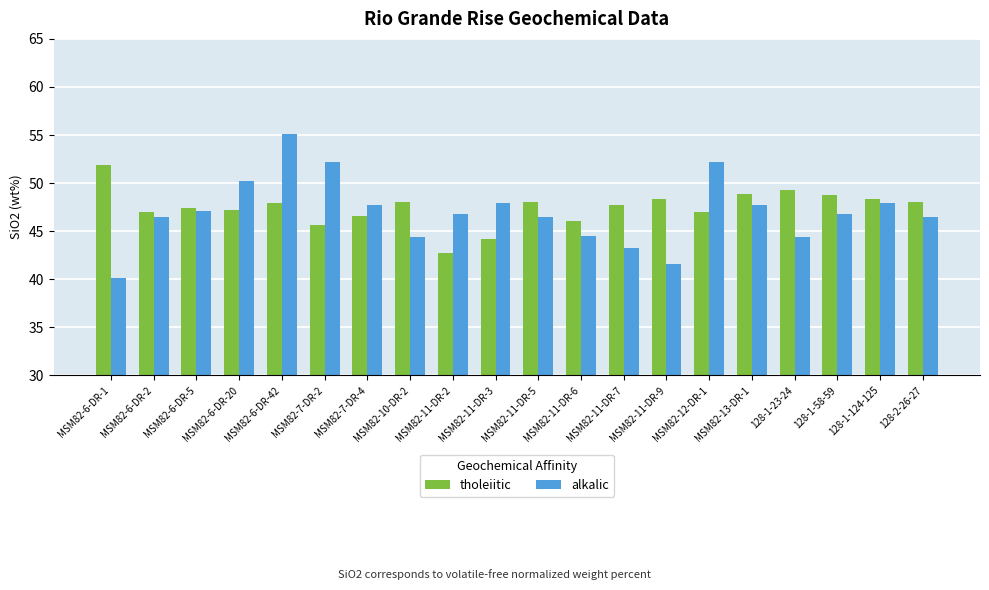

What is the label of the 13th bar from the right?

MSM82-10-DR-2